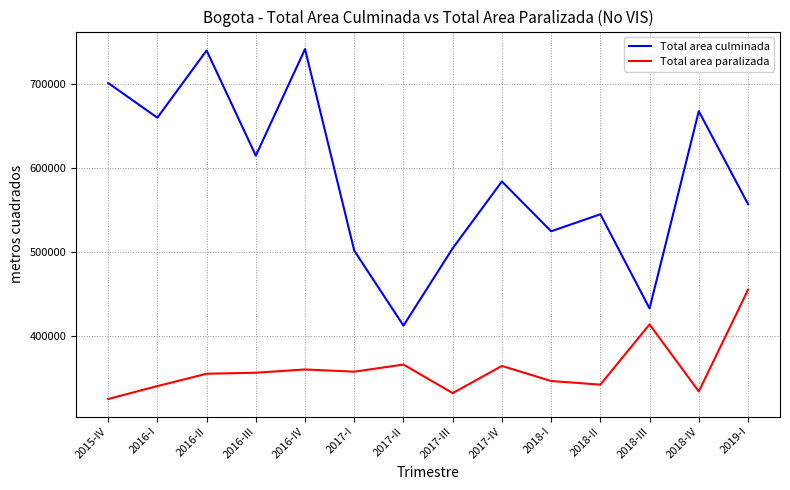

True or false: Total area culminada and Total area paralizada cross at least once.

False